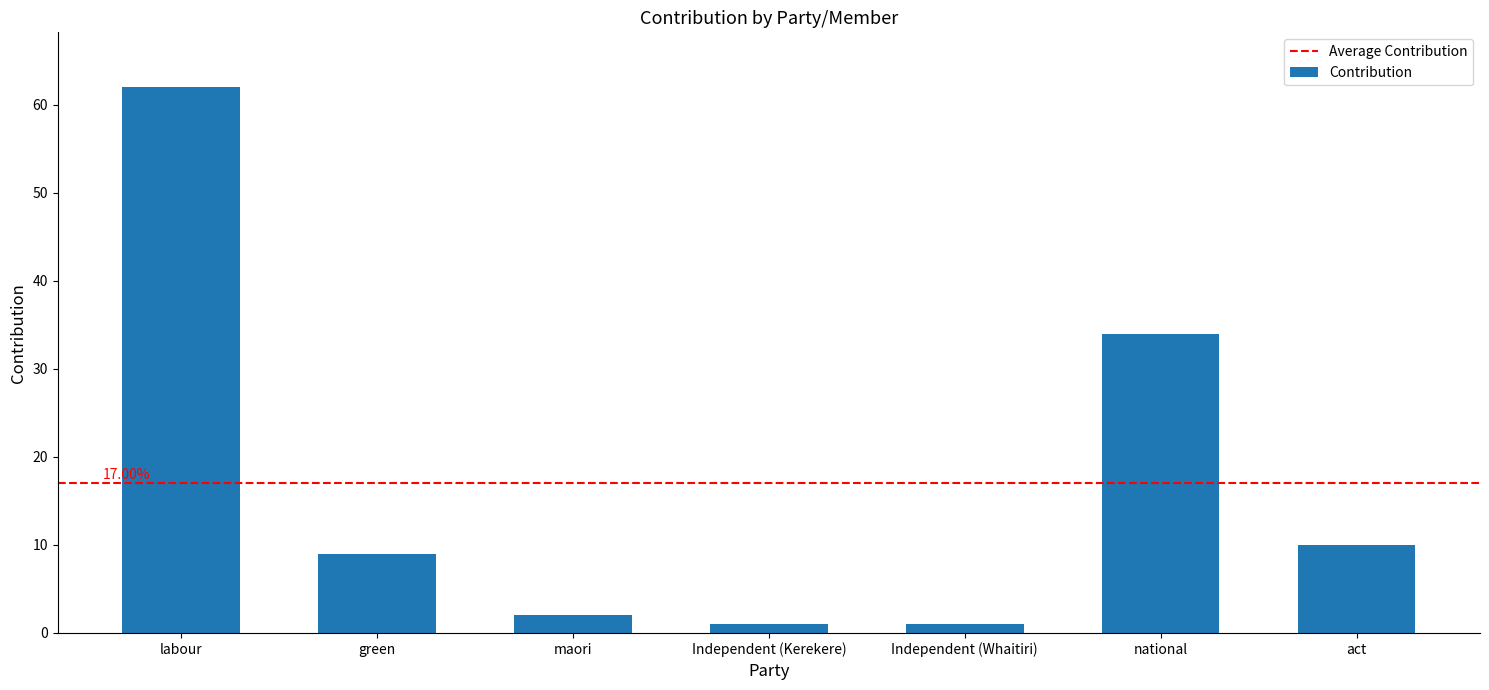

What is the sum of all values?

119